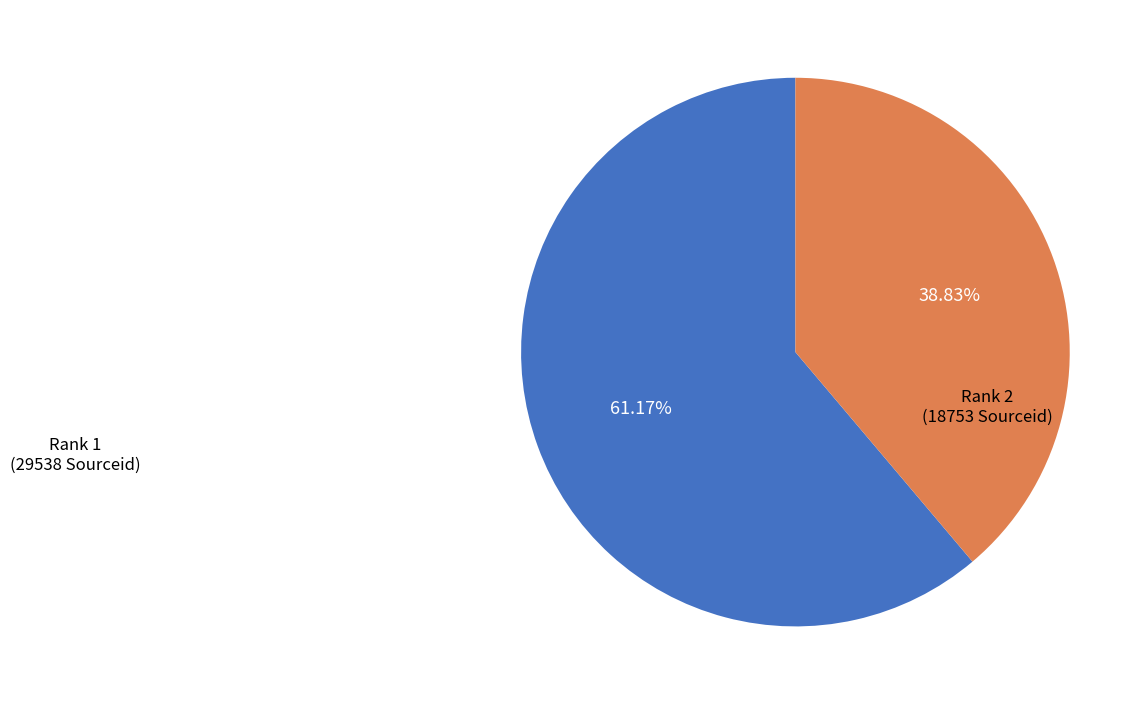

Is there a majority slice in this chart?

Yes